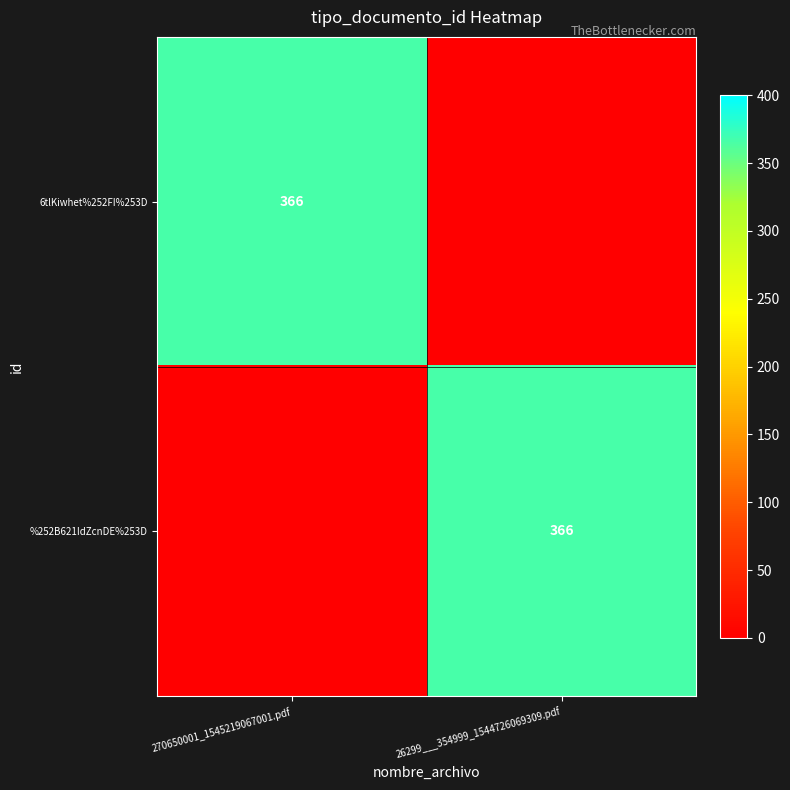

True or false: %252B621IdZcnDE%253D has a value of 366 at 26299___354999_1544726069309.pdf.

True